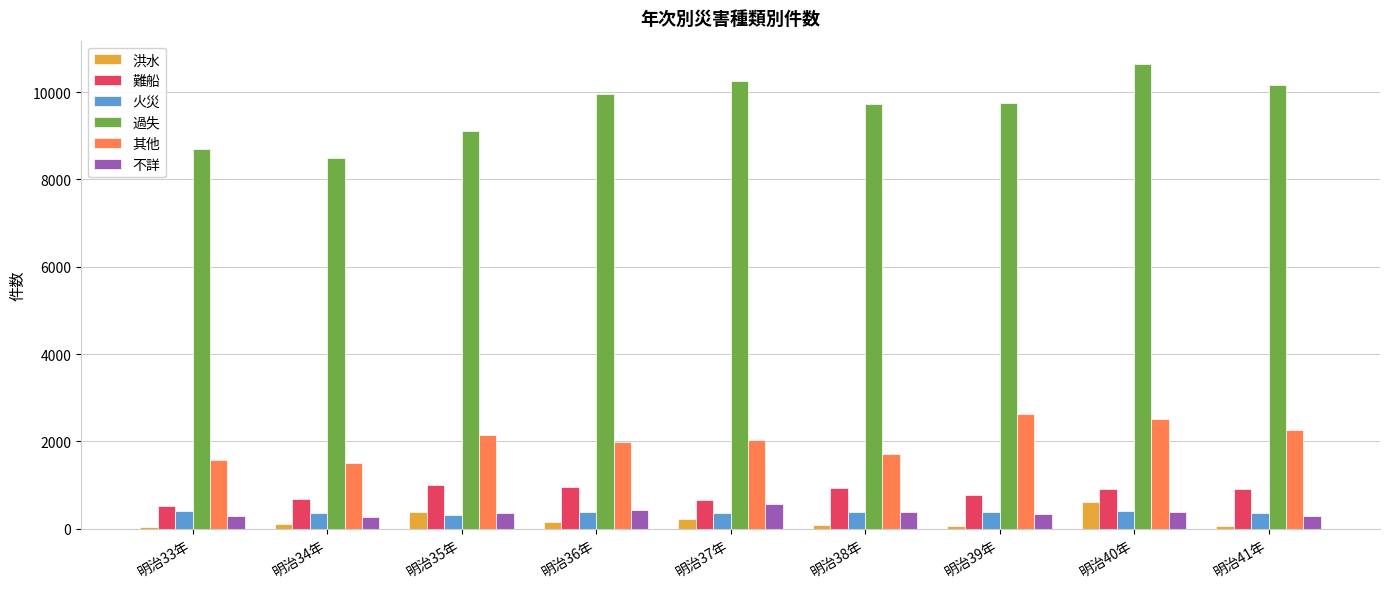

What position from the left is 明治40年?

8